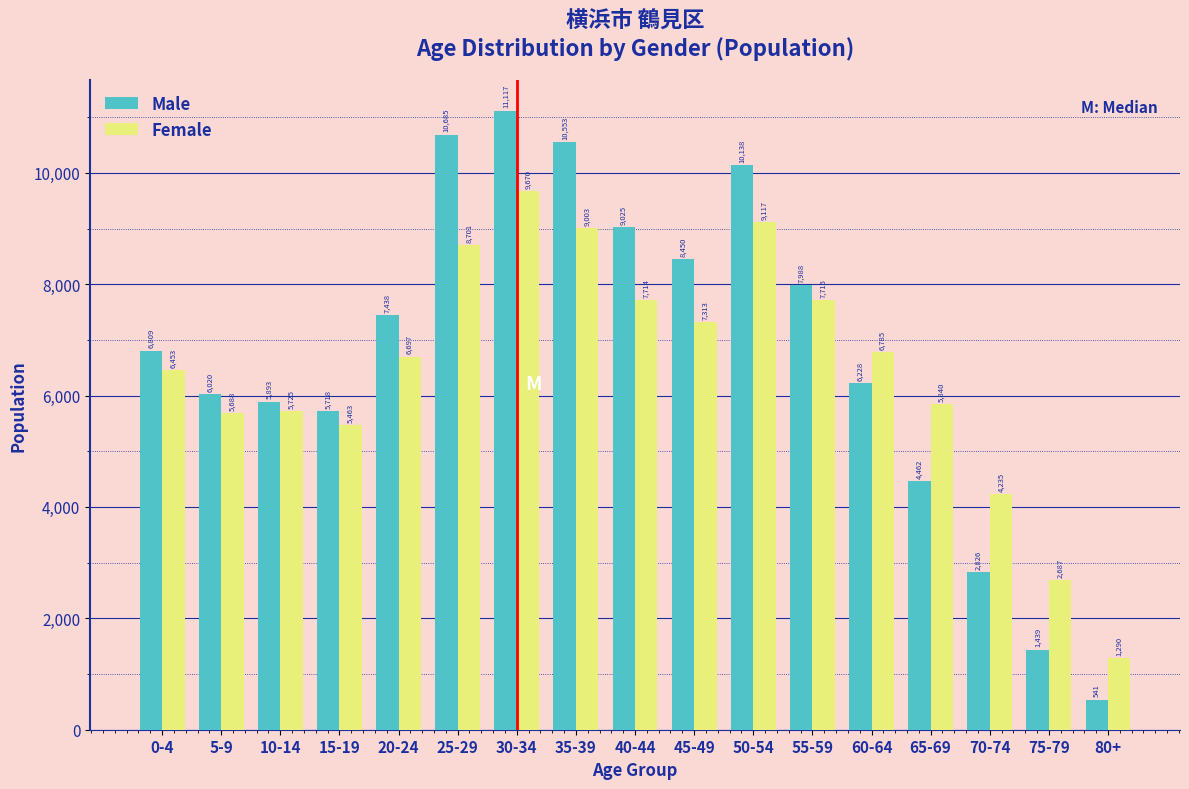

Reading left to right, what are all the values shown in this chart?

Male: 6809	6020	5893	5718	7438	10685	11117	10553	9025	8450	10138	7988	6228	4462	2826	1439	541
Female: 6453	5688	5725	5463	6697	8701	9670	9003	7714	7313	9117	7715	6785	5840	4235	2687	1290